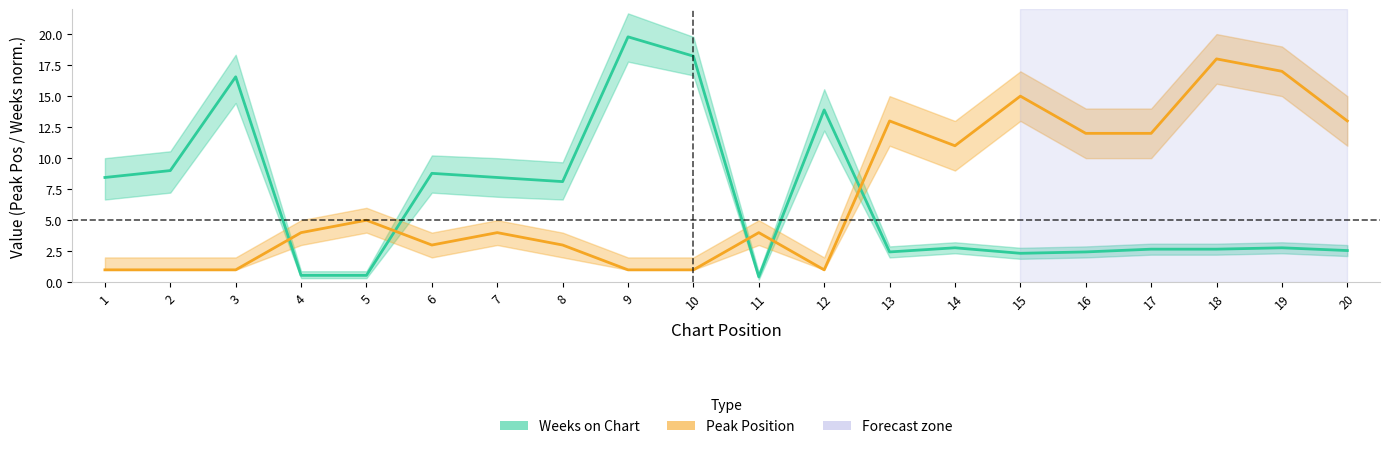

Which has a higher value, 9 or 13?

9